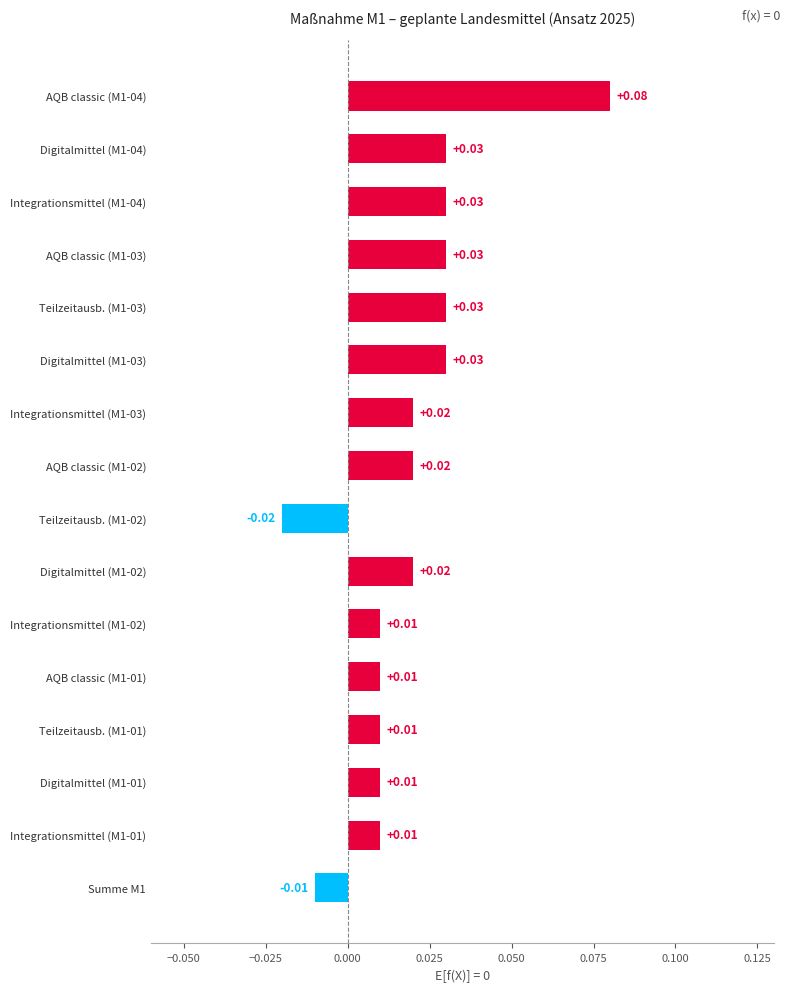

Between Summe M1 and Teilzeitausb. (M1-03), which is larger?

Teilzeitausb. (M1-03)